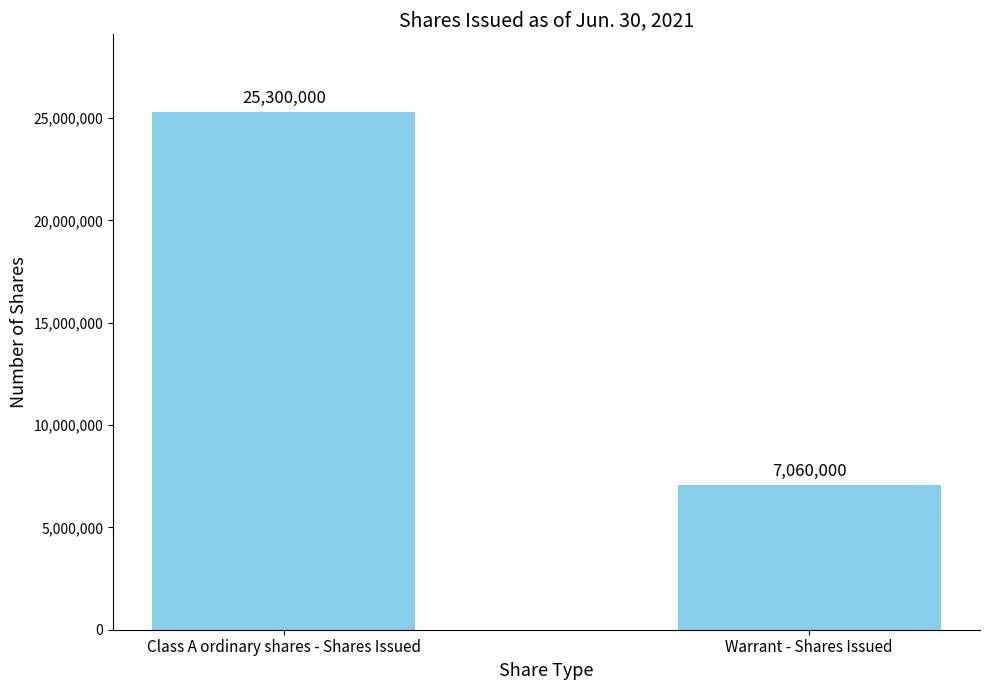

Approximately how many times larger is the value at Warrant - Shares Issued compared to Class A ordinary shares - Shares Issued?

0.3